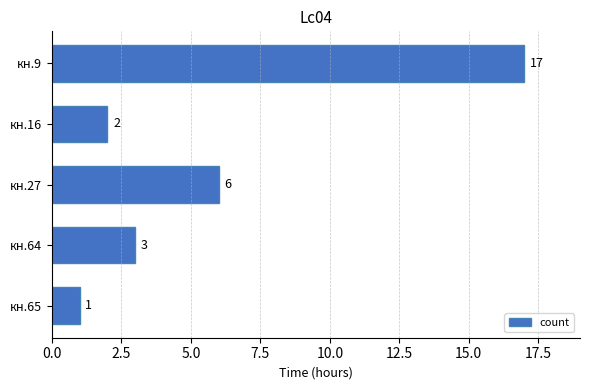

Does the chart contain any negative values?

No